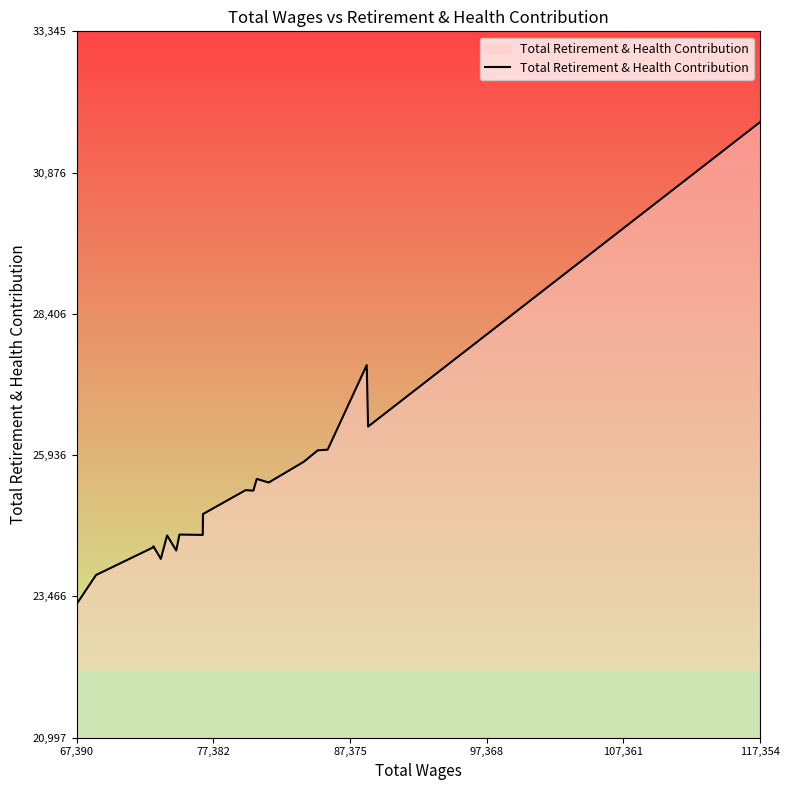

What is the difference between the maximum and minimum values?

8428